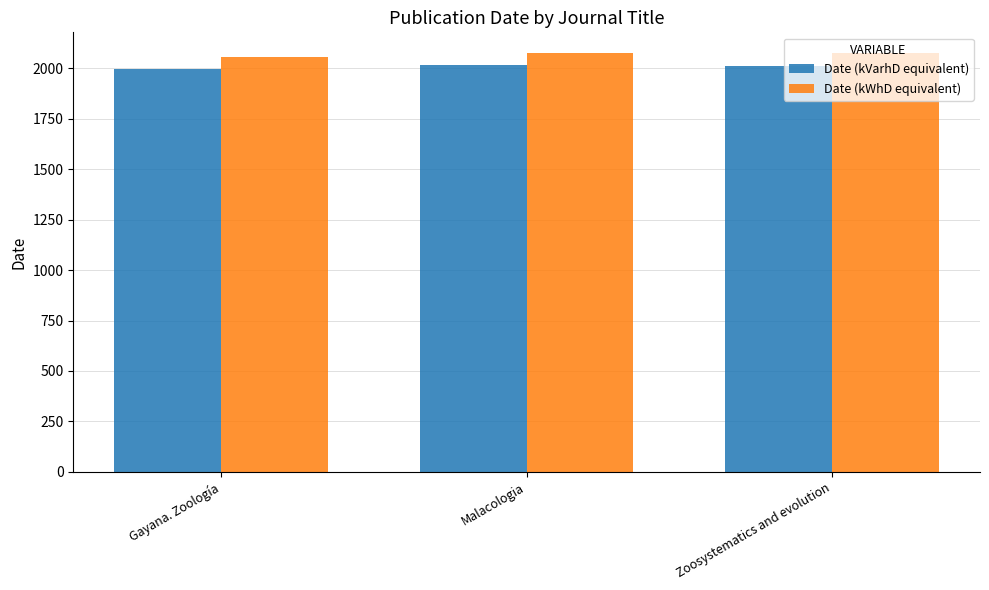

What are all the series names shown in the legend?

Date (kVarhD equivalent), Date (kWhD equivalent)